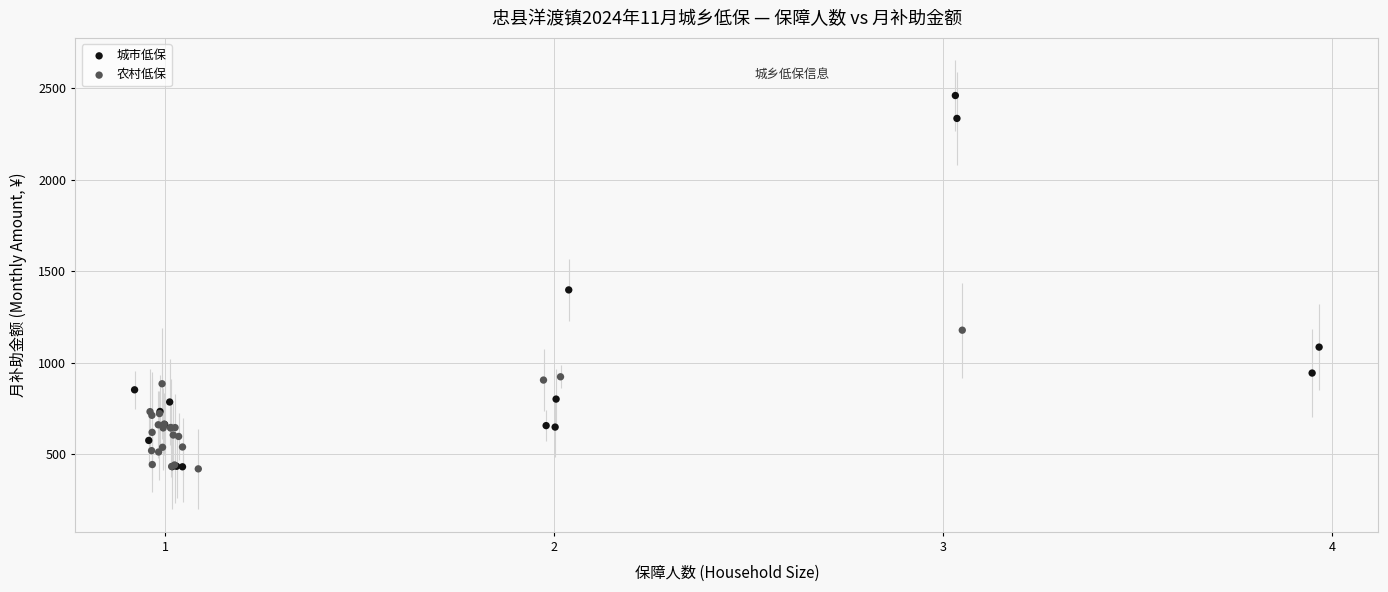

Which series has the widest spread of Y values?

城市低保